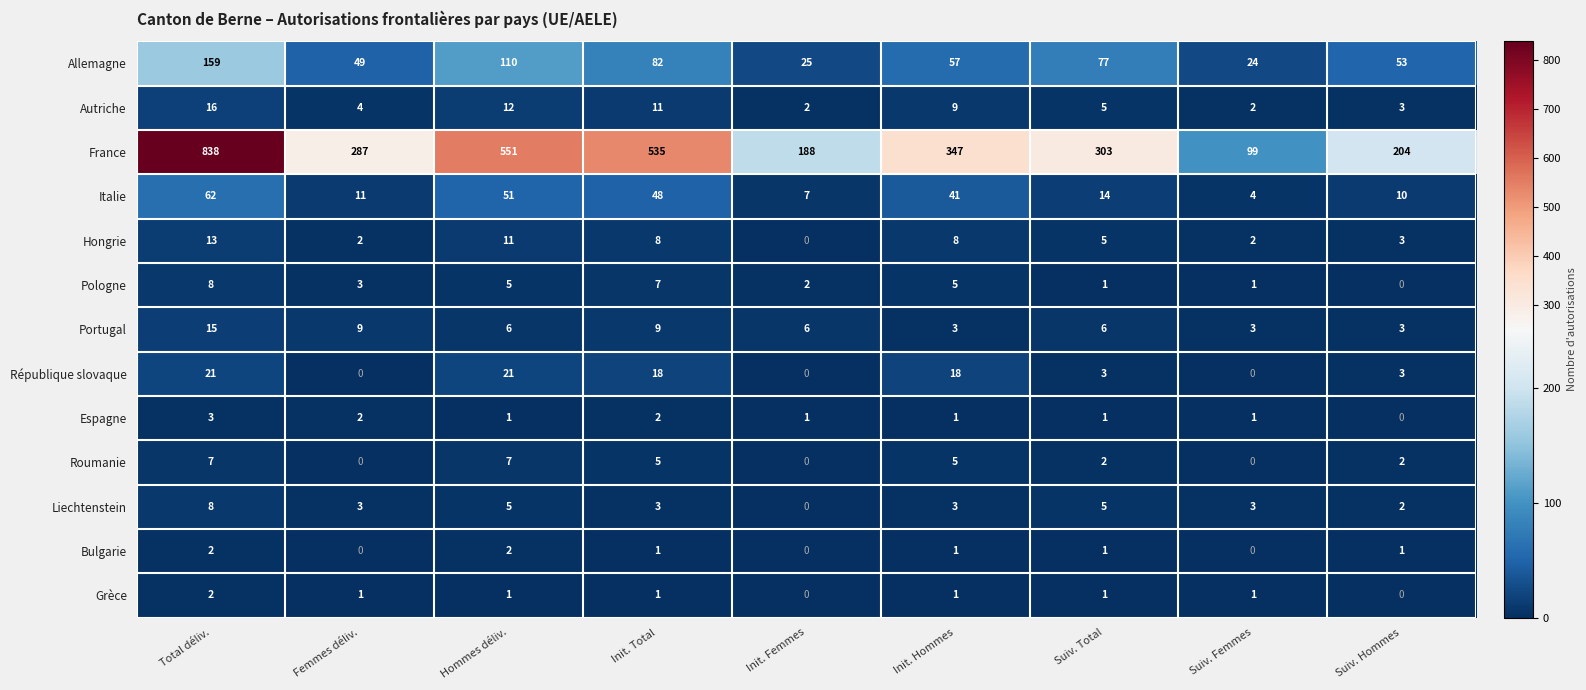

Which category has the highest value in the Autriche series?

Total déliv.